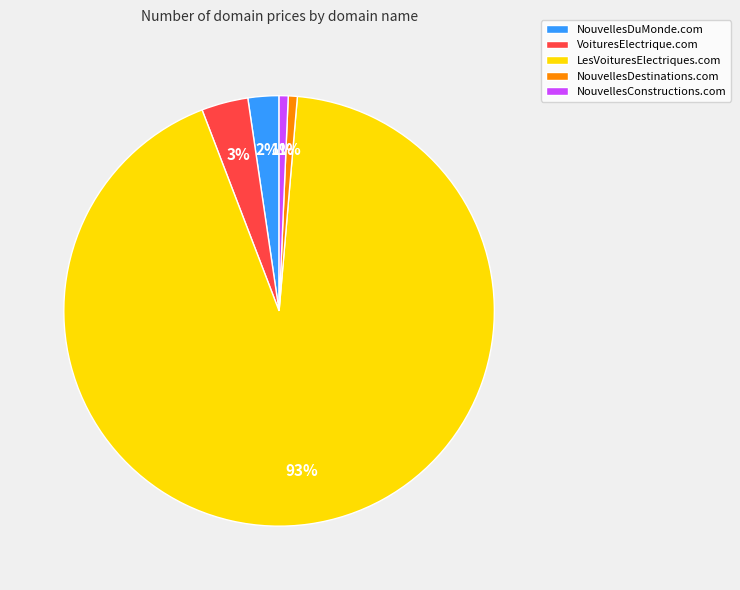

Is it true that LesVoituresElectriques.com is 80% of the pie?

False